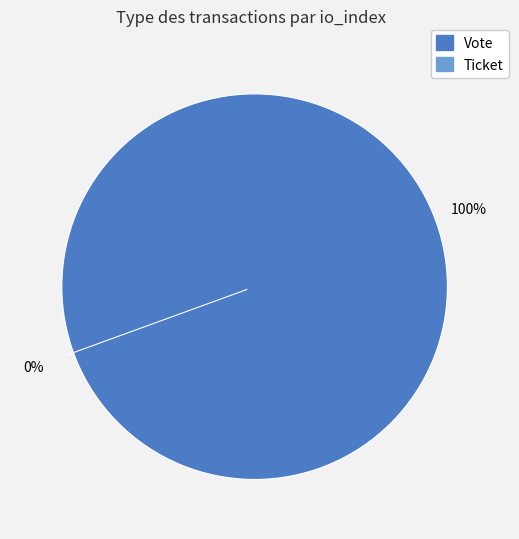

The Ticket slice represents 0% of the pie. True or false?

True